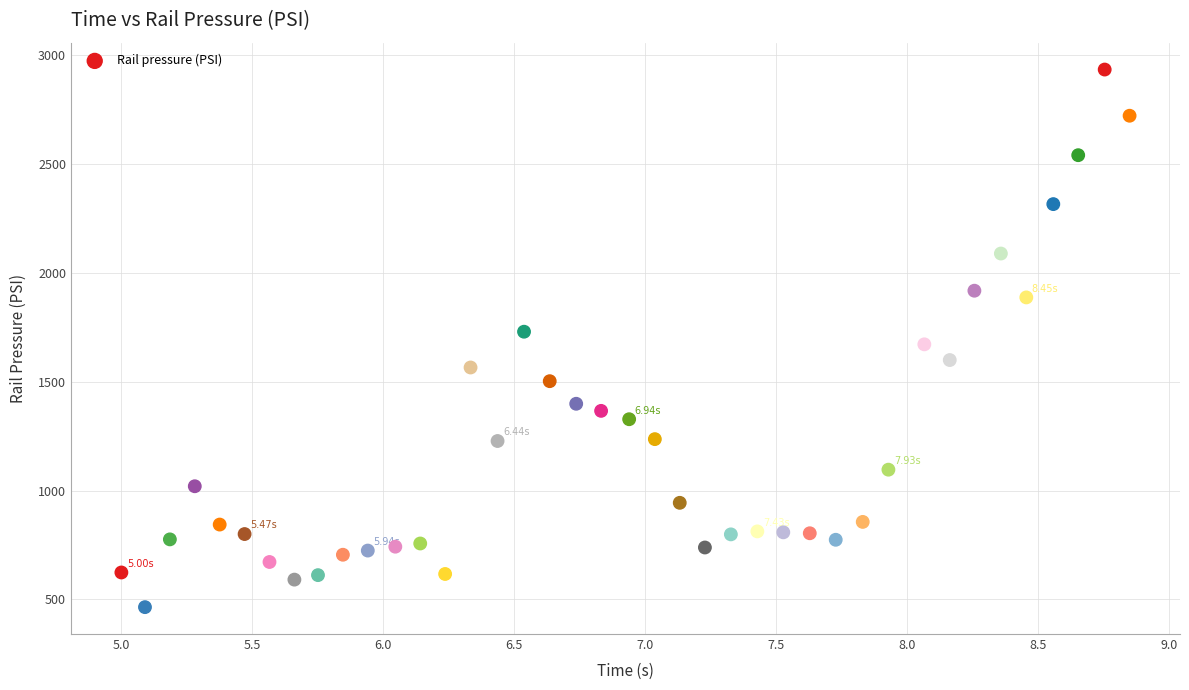

What is the range of Y values (max minus min)?

2470.2